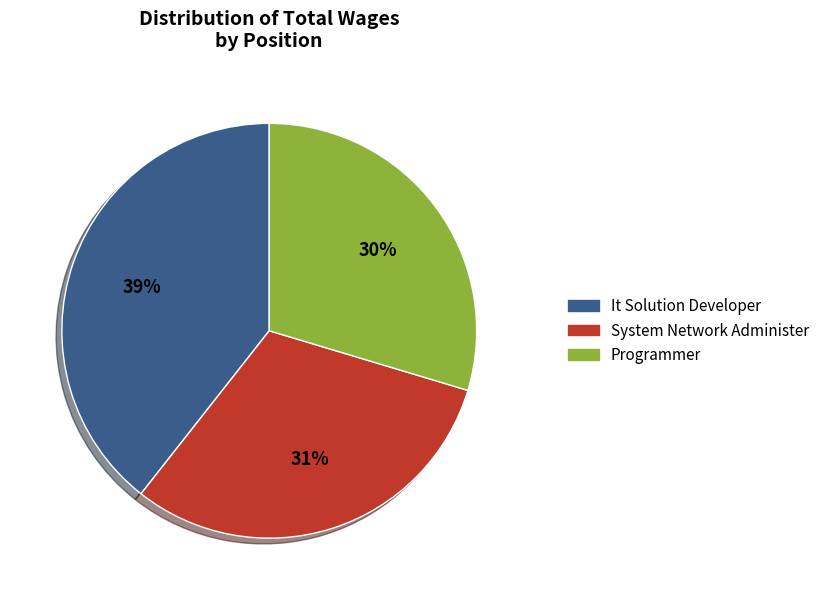

Which has a higher value, Programmer or It Solution Developer?

It Solution Developer